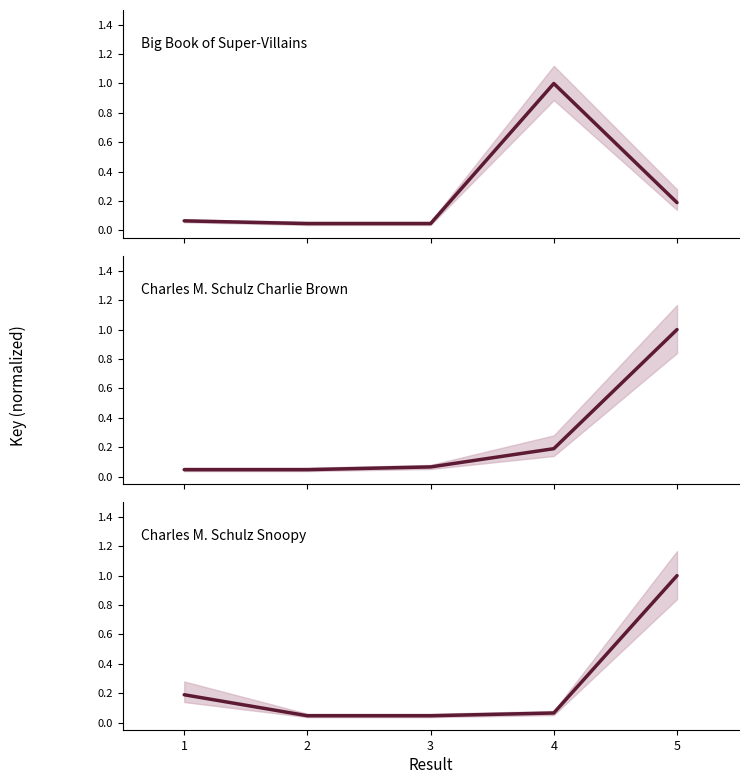

What is the difference between the maximum and minimum values in the Charles M. Schulz Snoopy series?

1.0